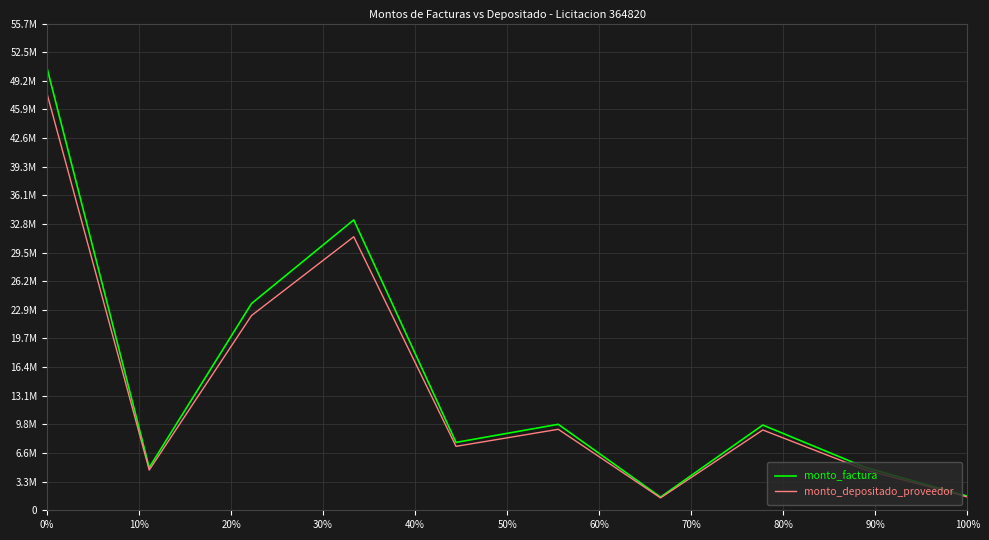

True or false: monto_depositado_proveedor and monto_factura intersect in this chart.

False